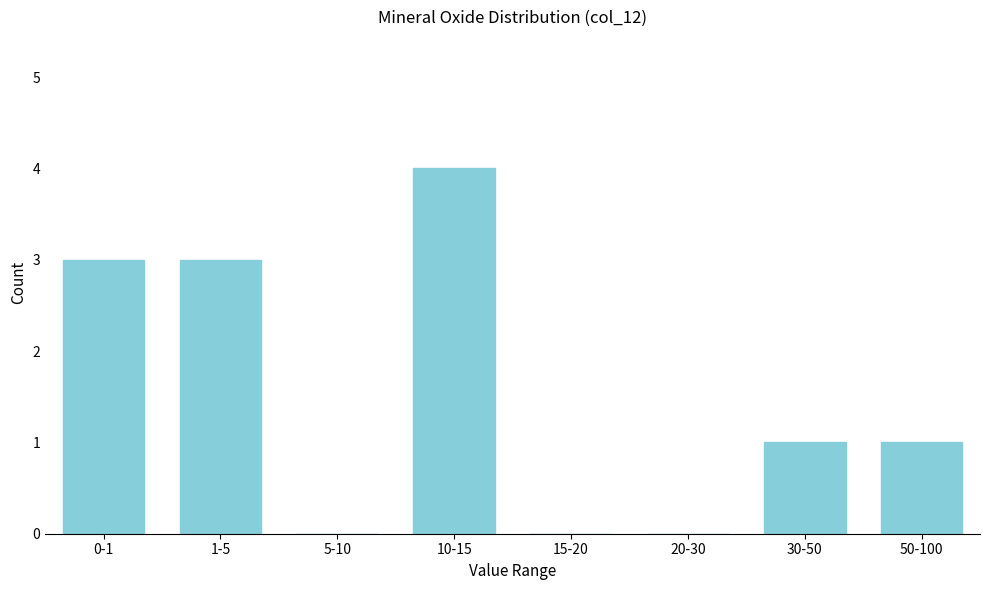

Reading left to right, what are all the values shown in this chart?

0-1=3	1-5=3	5-10=0	10-15=4	15-20=0	20-30=0	30-50=1	50-100=1